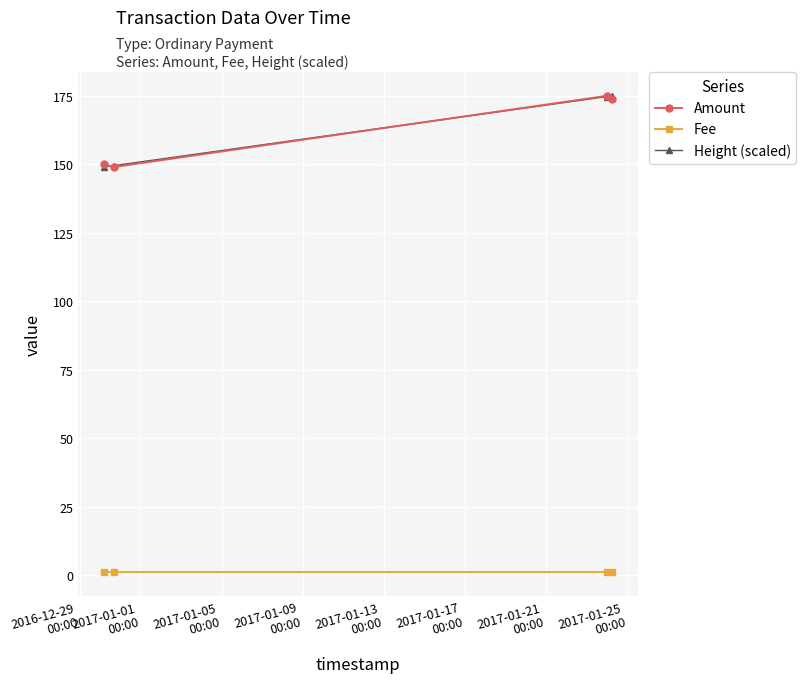

In Amount, how many points are lower than both neighbors (excluding endpoints)?

1